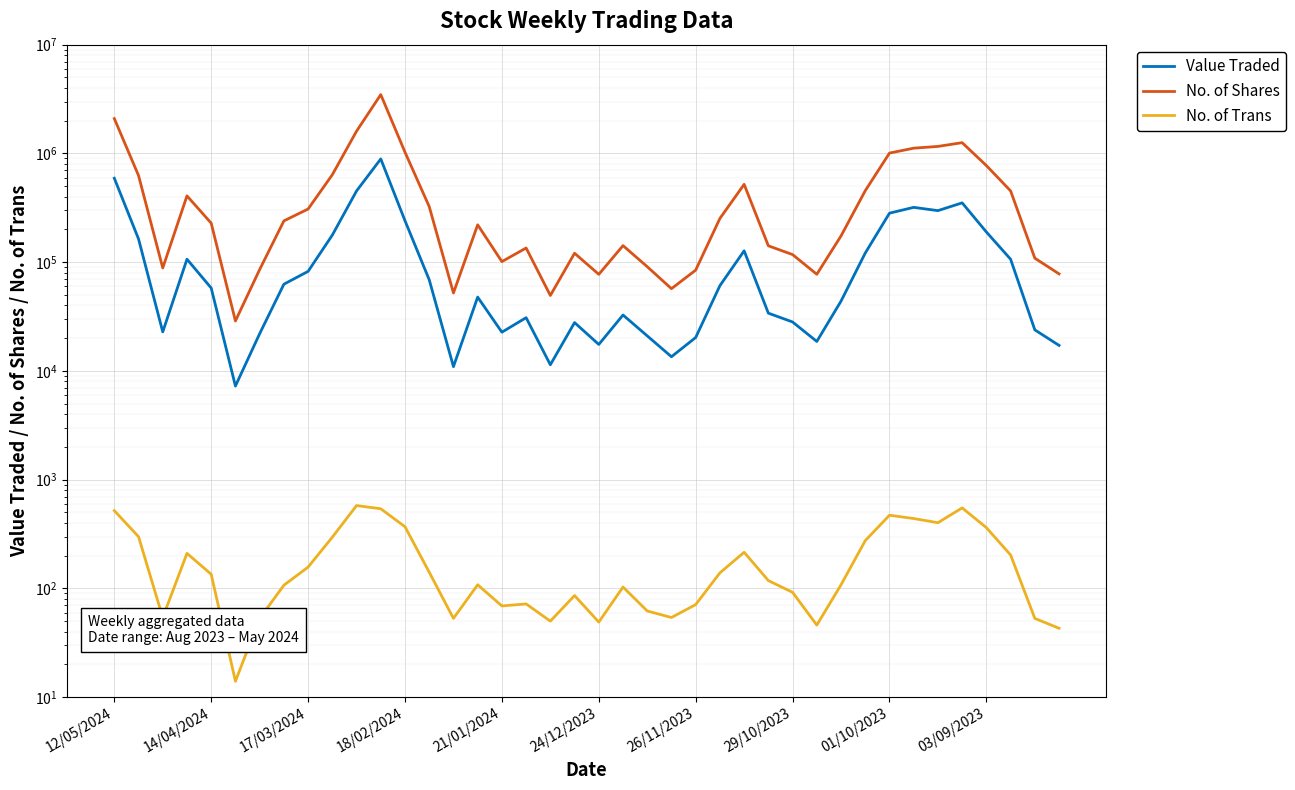

True or false: No. of Shares has more than 2 points higher than both neighbors.

True